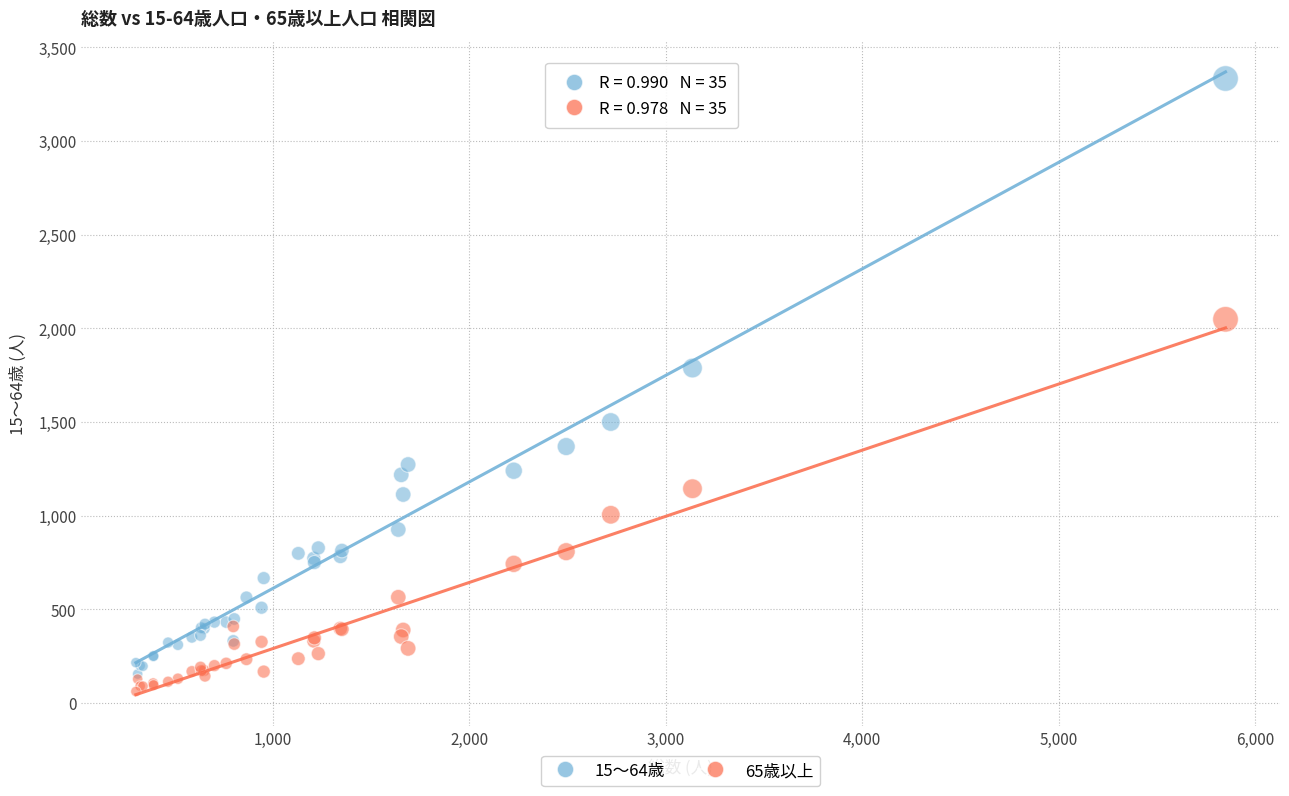

Across all series, what Y value is closest to 1697?

1788